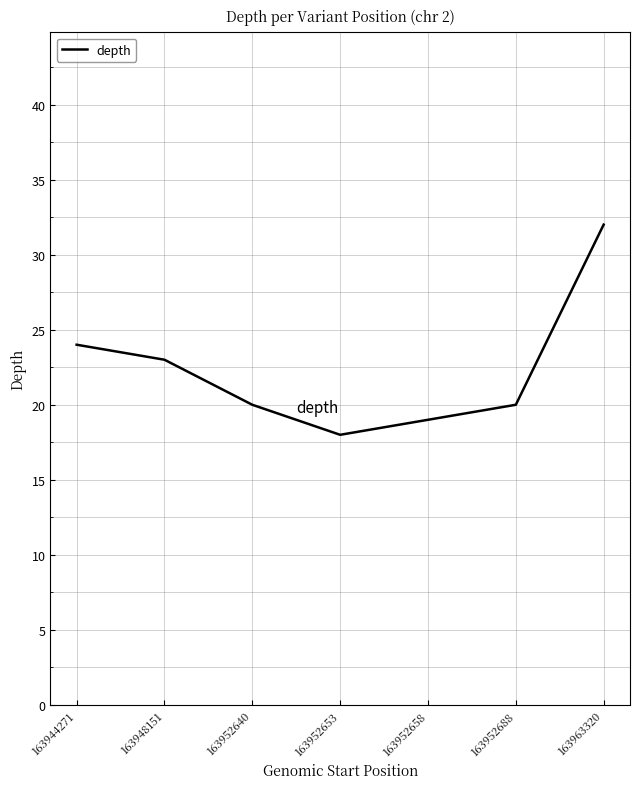

What is the difference between the maximum and second lowest values?

13